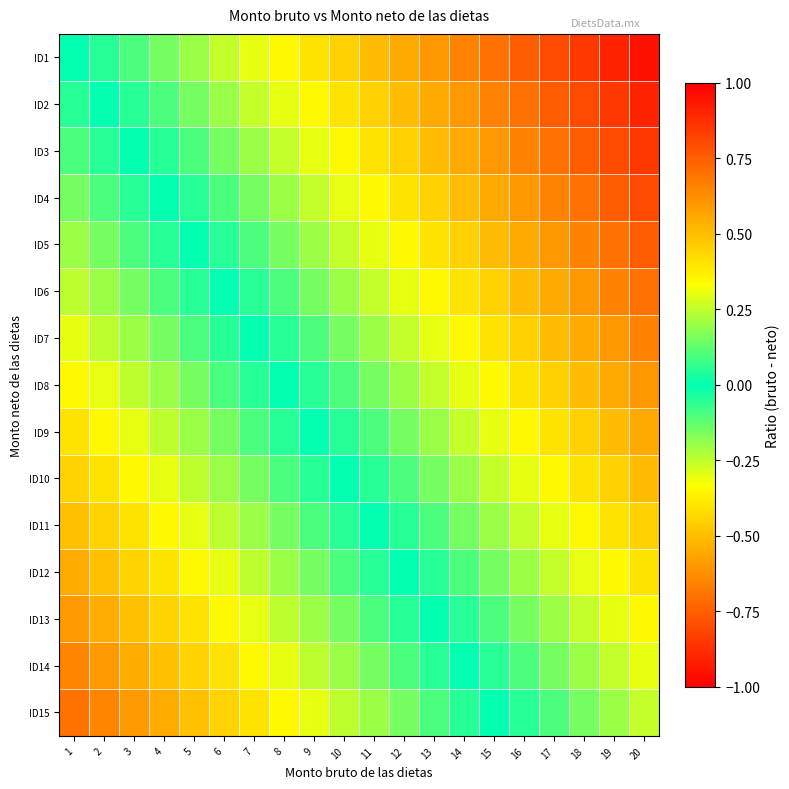

What is the difference between the highest and lowest values at 14?

0.7